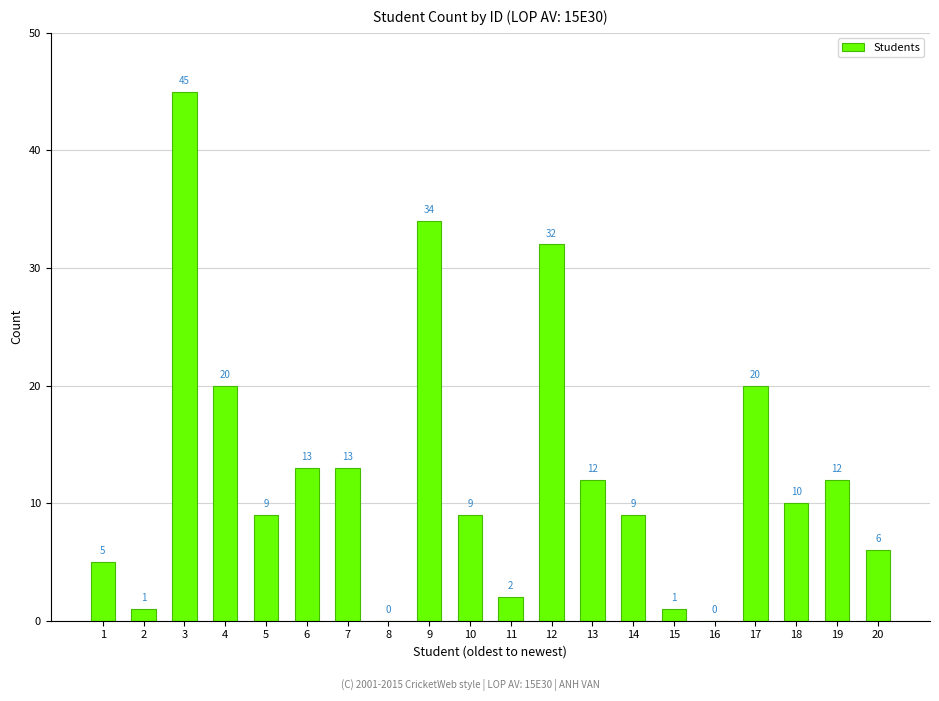

What is the change in value from 16 to 20?

+6